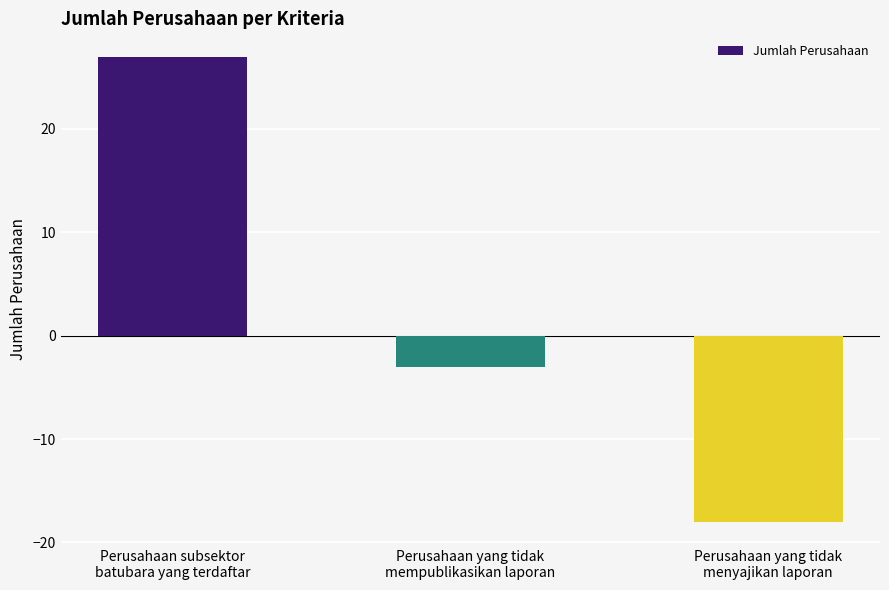

How many distinct data groups are displayed?

1